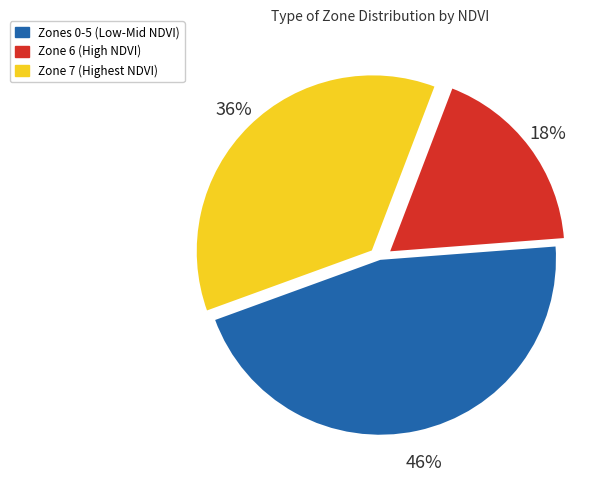

To the nearest percent, what is the difference between the largest and smallest slice percentages?

28%